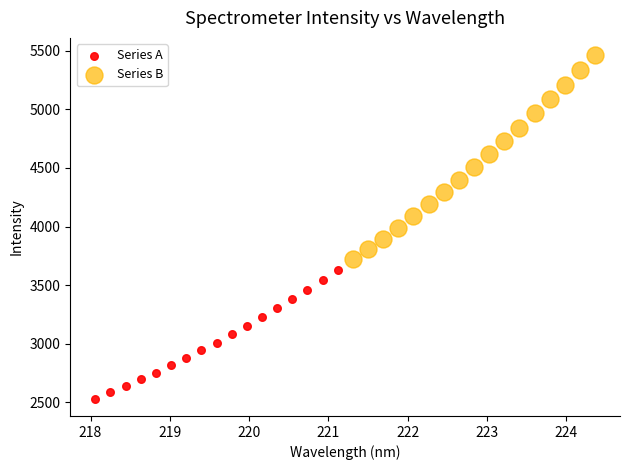

Which series has the widest spread of Y values?

Series B